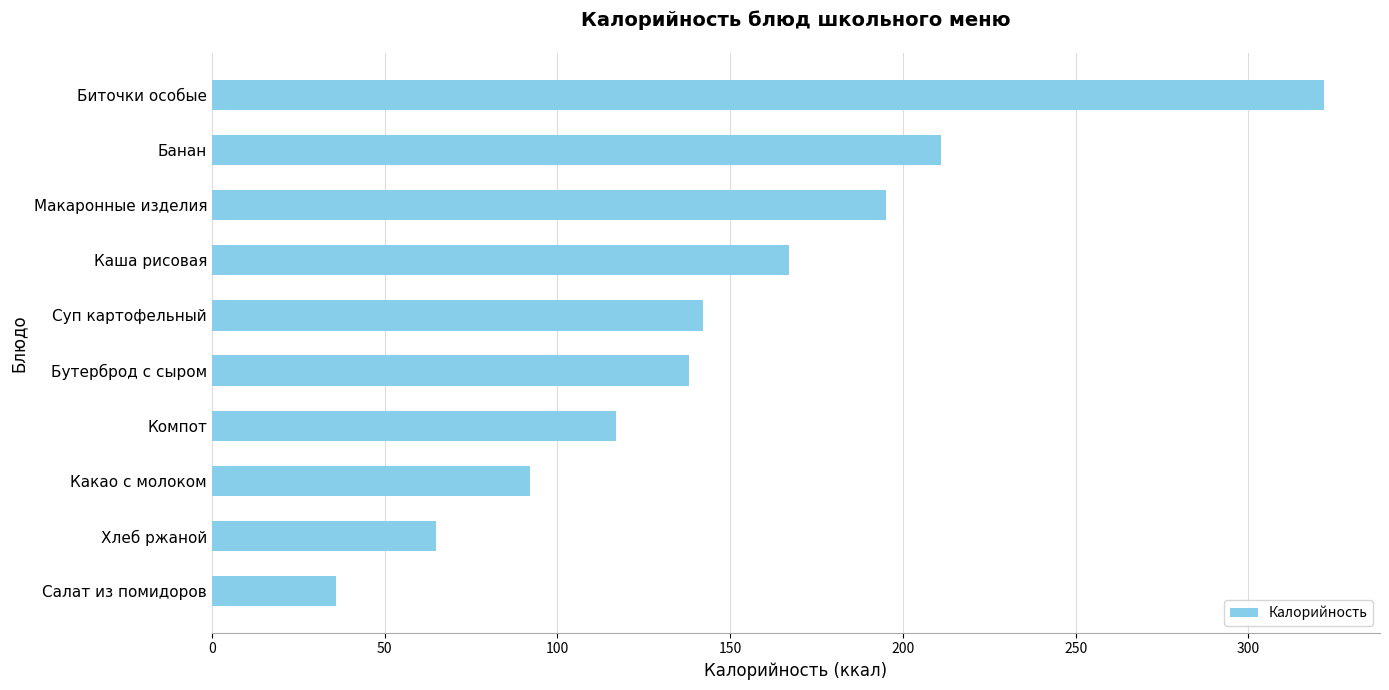

Where is the data nearest to the value 179?

Каша рисовая